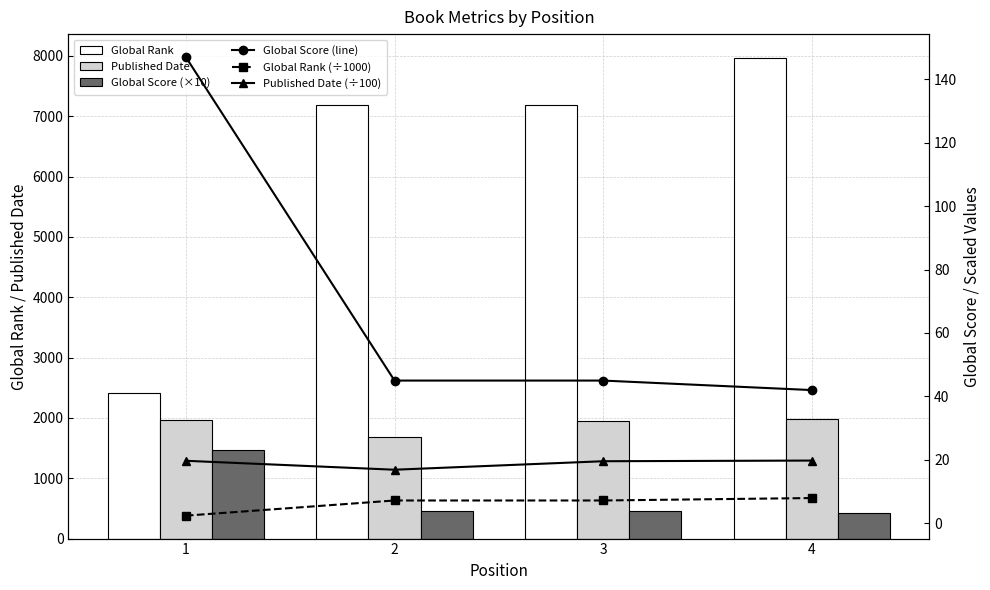

At how many categories does at least one series exceed 1817?

4